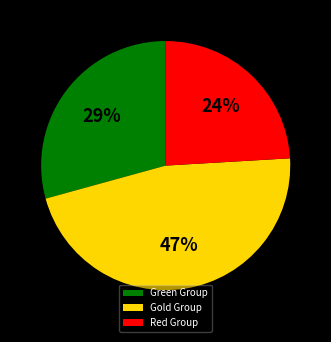

Which has a higher value, Green Group or Red Group?

Green Group